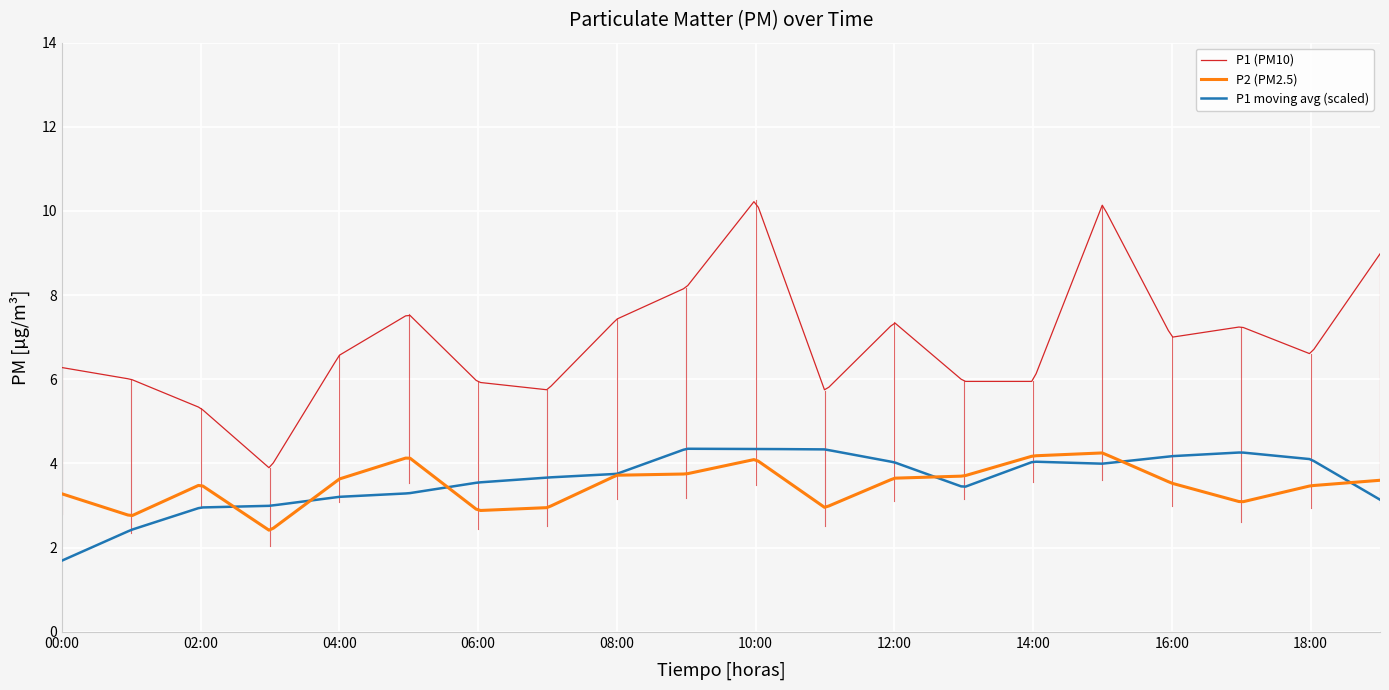

What is the greatest value displayed?

10.2